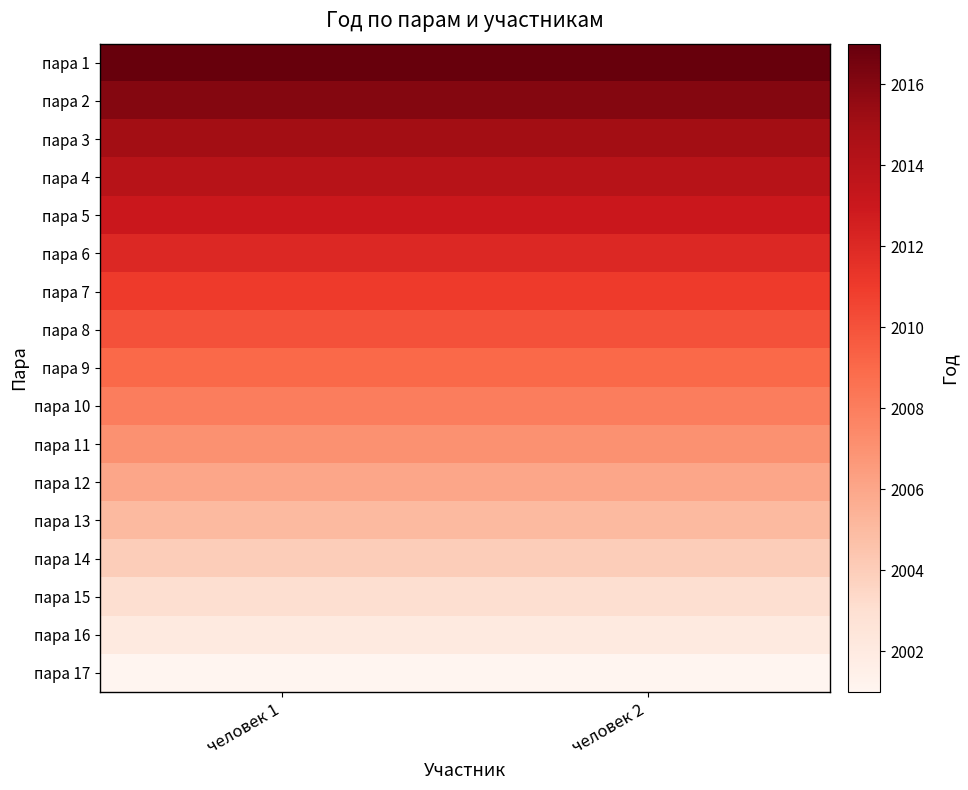

What is the total value across all series at человек 1?

34153